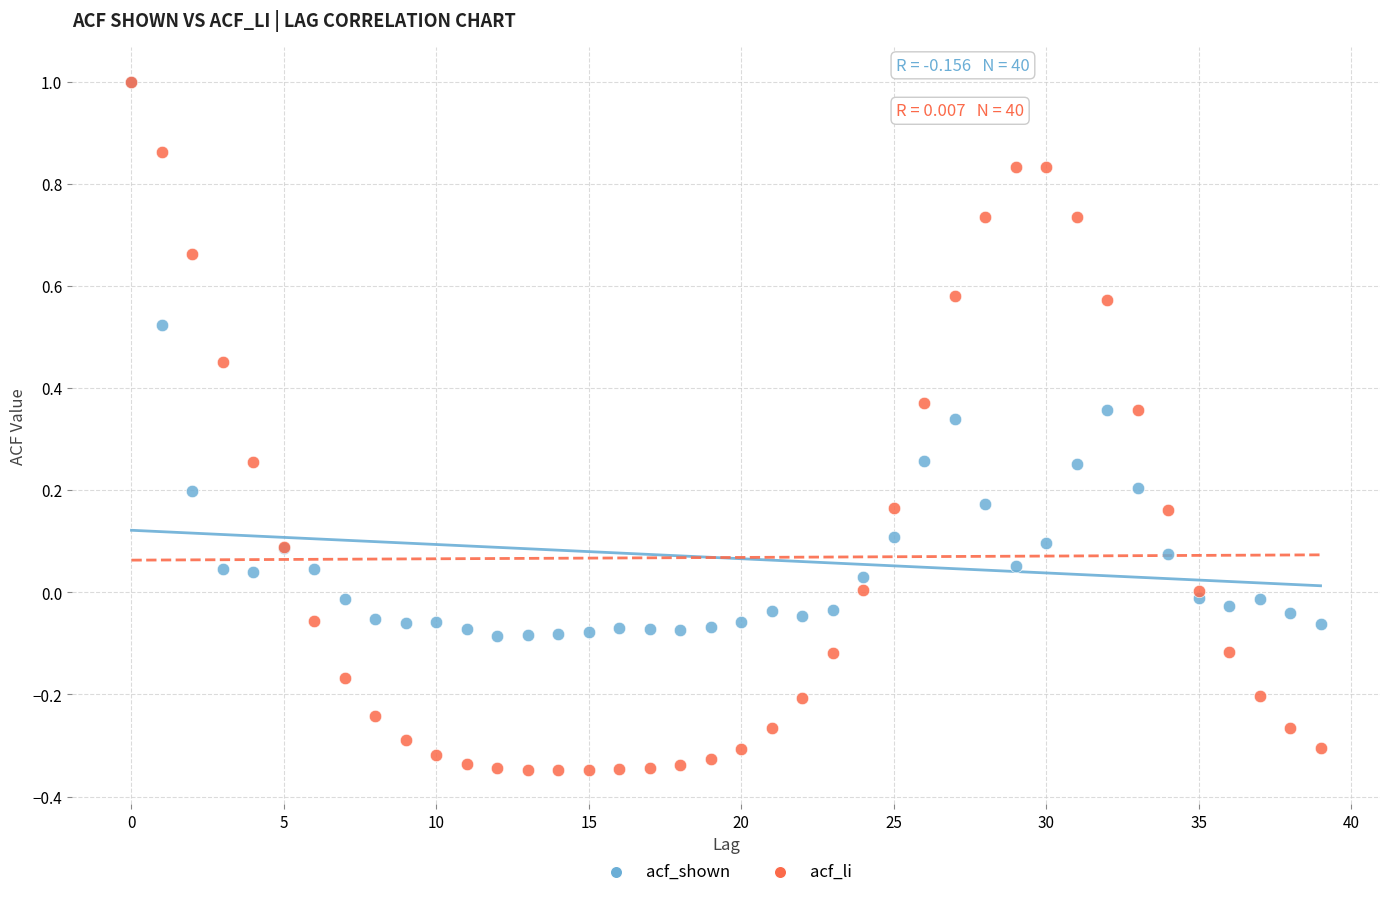

What are all the series names shown in the legend?

acf_shown, acf_li